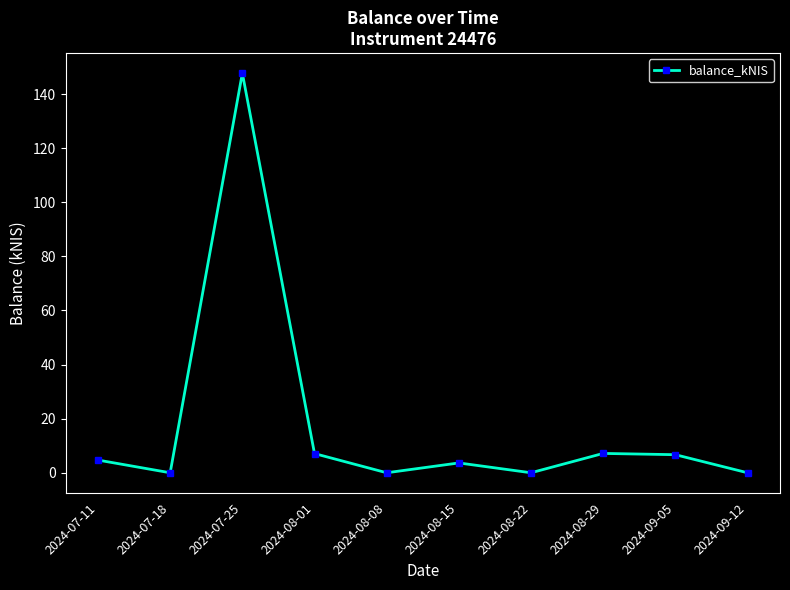

At which category does the data reach its first local valley?

2024-07-18